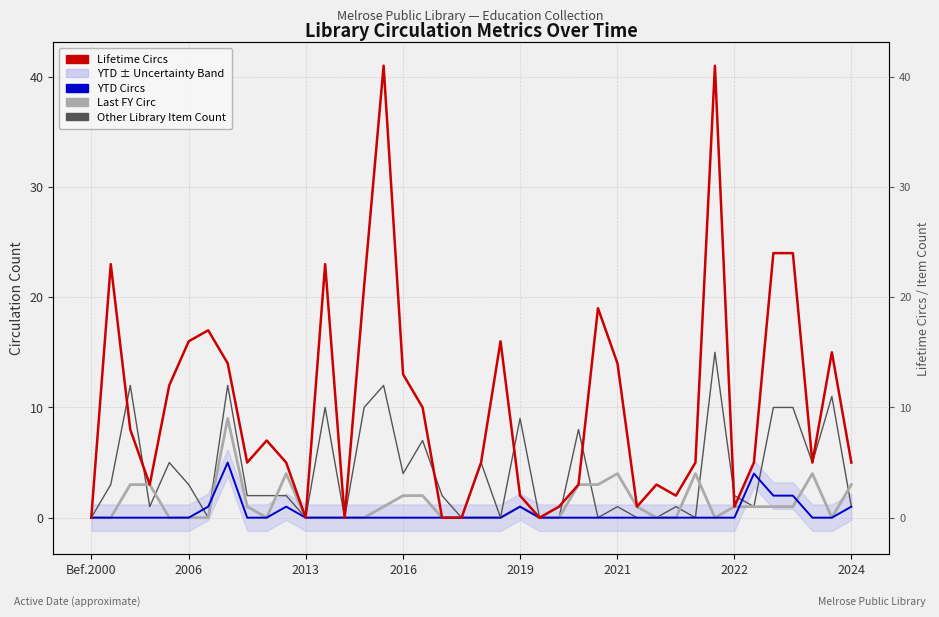

Which category has the lowest value across all series?

Bef.2000